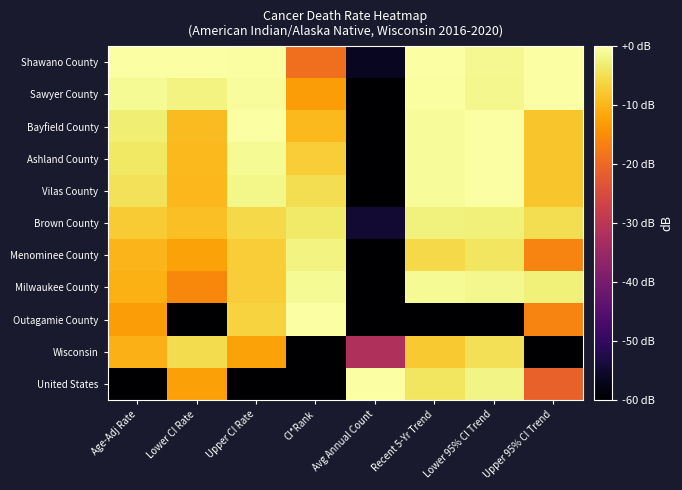

Reading right to left, list all the values displayed in this chart.

Shawano County: Upper 95% CI Trend=0.0	Lower 95% CI Trend=-1.3	Recent 5-Yr Trend=0.0	Avg Annual Count=-56.4	CI*Rank=-19.1	Upper CI Rate=-0.4	Lower CI Rate=0.0	Age-Adj Rate=0.0
Sawyer County: Upper 95% CI Trend=-0.2	Lower 95% CI Trend=-1.6	Recent 5-Yr Trend=-0.3	Avg Annual Count=-60.0	CI*Rank=-13.1	Upper CI Rate=-0.6	Lower CI Rate=-2.1	Age-Adj Rate=-1.1
Bayfield County: Upper 95% CI Trend=-8.1	Lower 95% CI Trend=0.0	Recent 5-Yr Trend=-0.8	Avg Annual Count=-60.0	CI*Rank=-9.5	Upper CI Rate=0.0	Lower CI Rate=-9.2	Age-Adj Rate=-2.9
Ashland County: Upper 95% CI Trend=-8.1	Lower 95% CI Trend=0.0	Recent 5-Yr Trend=-0.8	Avg Annual Count=-60.0	CI*Rank=-7.0	Upper CI Rate=-1.2	Lower CI Rate=-9.5	Age-Adj Rate=-4.0
Vilas County: Upper 95% CI Trend=-8.1	Lower 95% CI Trend=0.0	Recent 5-Yr Trend=-0.8	Avg Annual Count=-60.0	CI*Rank=-5.1	Upper CI Rate=-1.9	Lower CI Rate=-9.7	Age-Adj Rate=-4.6
Brown County: Upper 95% CI Trend=-5.0	Lower 95% CI Trend=-2.8	Recent 5-Yr Trend=-2.5	Avg Annual Count=-54.8	CI*Rank=-3.5	Upper CI Rate=-5.6	Lower CI Rate=-8.7	Age-Adj Rate=-7.3
Menominee County: Upper 95% CI Trend=-16.4	Lower 95% CI Trend=-4.1	Recent 5-Yr Trend=-5.6	Avg Annual Count=-60.0	CI*Rank=-2.2	Upper CI Rate=-7.1	Lower CI Rate=-12.3	Age-Adj Rate=-10.0
Milwaukee County: Upper 95% CI Trend=-2.6	Lower 95% CI Trend=-1.6	Recent 5-Yr Trend=-1.0	Avg Annual Count=-60.0	CI*Rank=-1.0	Upper CI Rate=-7.1	Lower CI Rate=-15.7	Age-Adj Rate=-10.8
Outagamie County: Upper 95% CI Trend=-16.4	Lower 95% CI Trend=-60.0	Recent 5-Yr Trend=-60.0	Avg Annual Count=-60.0	CI*Rank=0.0	Upper CI Rate=-6.5	Lower CI Rate=-60.0	Age-Adj Rate=-12.9
Wisconsin: Upper 95% CI Trend=-60.0	Lower 95% CI Trend=-4.9	Recent 5-Yr Trend=-7.6	Avg Annual Count=-32.0	CI*Rank=-60.0	Upper CI Rate=-12.4	Lower CI Rate=-5.3	Age-Adj Rate=-10.4
United States: Upper 95% CI Trend=-21.2	Lower 95% CI Trend=-2.1	Recent 5-Yr Trend=-4.1	Avg Annual Count=0.0	CI*Rank=-60.0	Upper CI Rate=-60.0	Lower CI Rate=-12.6	Age-Adj Rate=-60.0